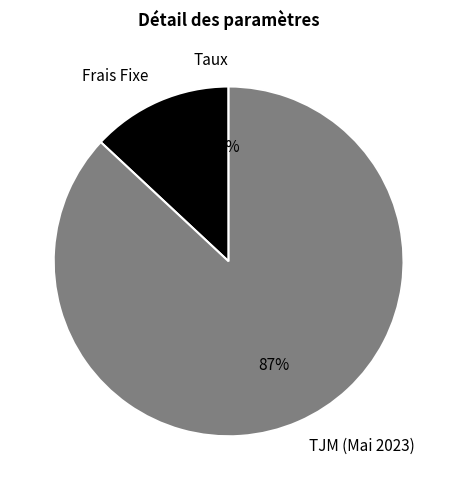

What percentage is the TJM (Mai 2023) slice, to the nearest percent?

87%